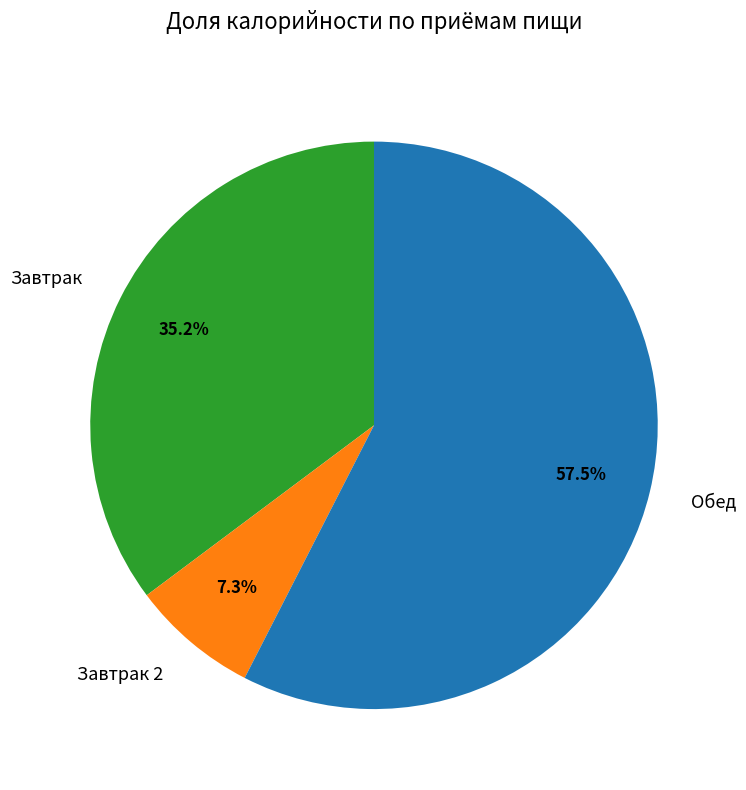

How many segments does this pie chart have?

3